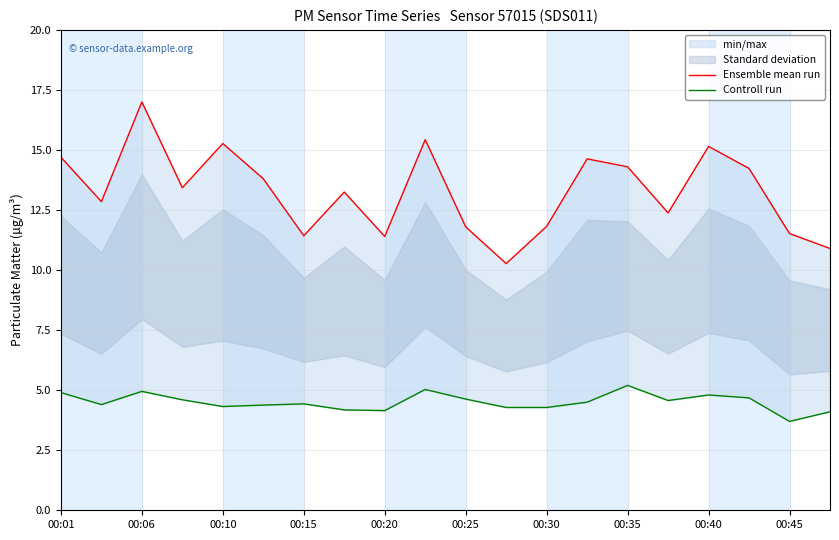

Is it true that Ensemble mean run equals 14.6 at 13?

True